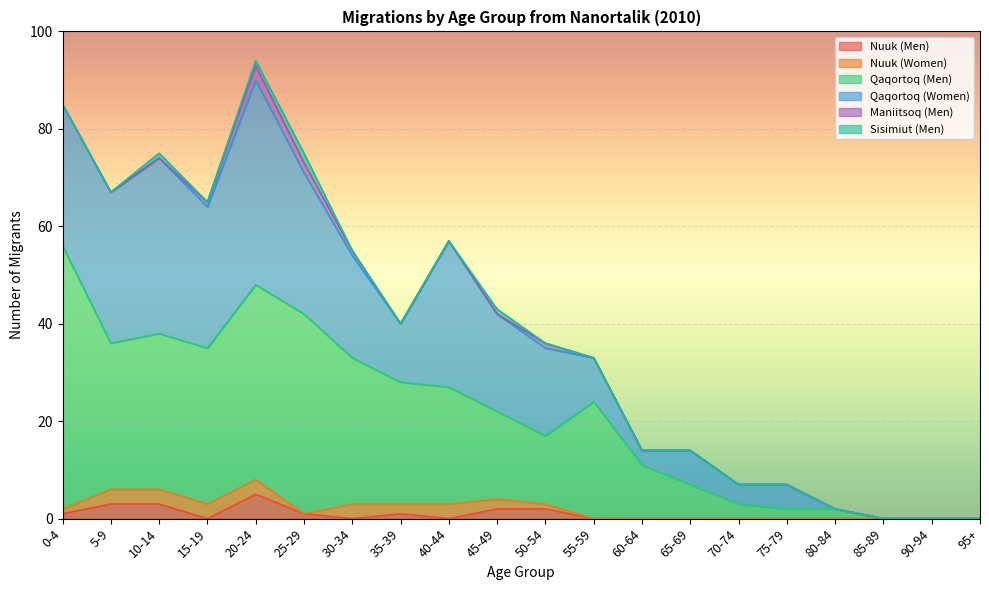

At which label does Maniitsoq (Men) reach its peak?

20-24